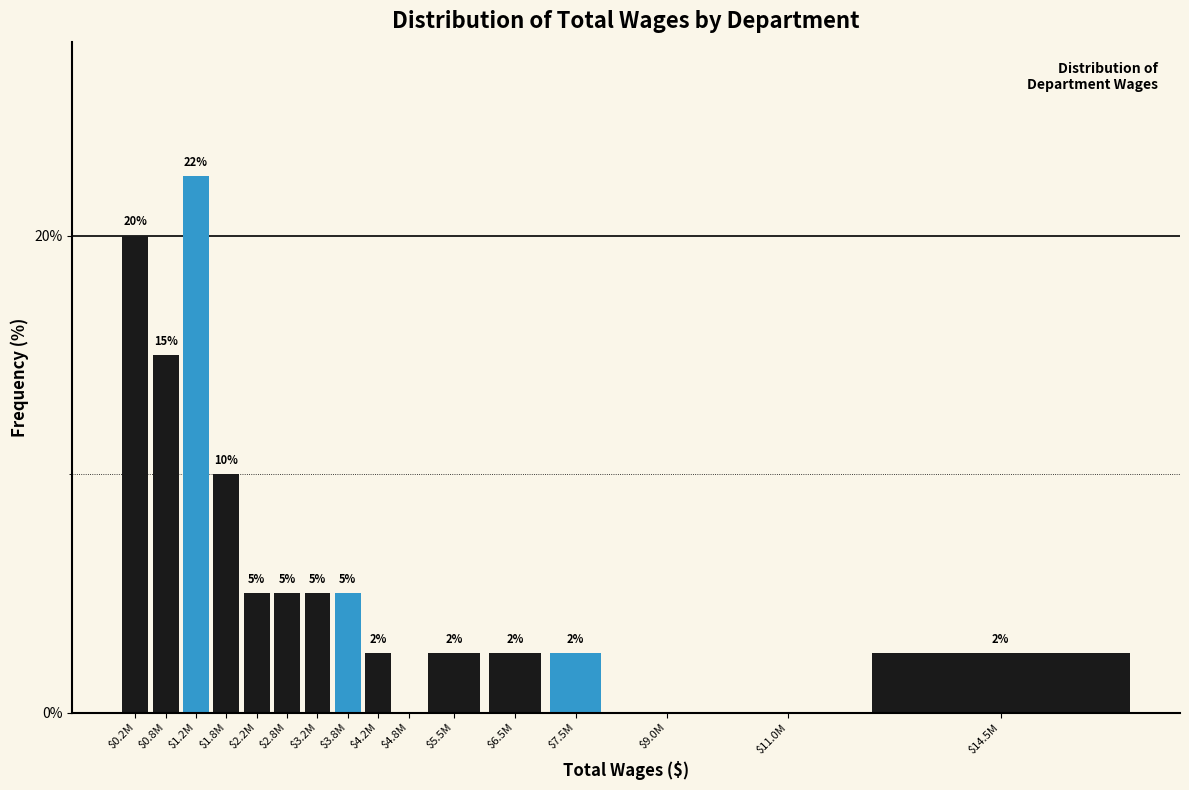

Is it true that the value at $0.8M is 15.0?

True